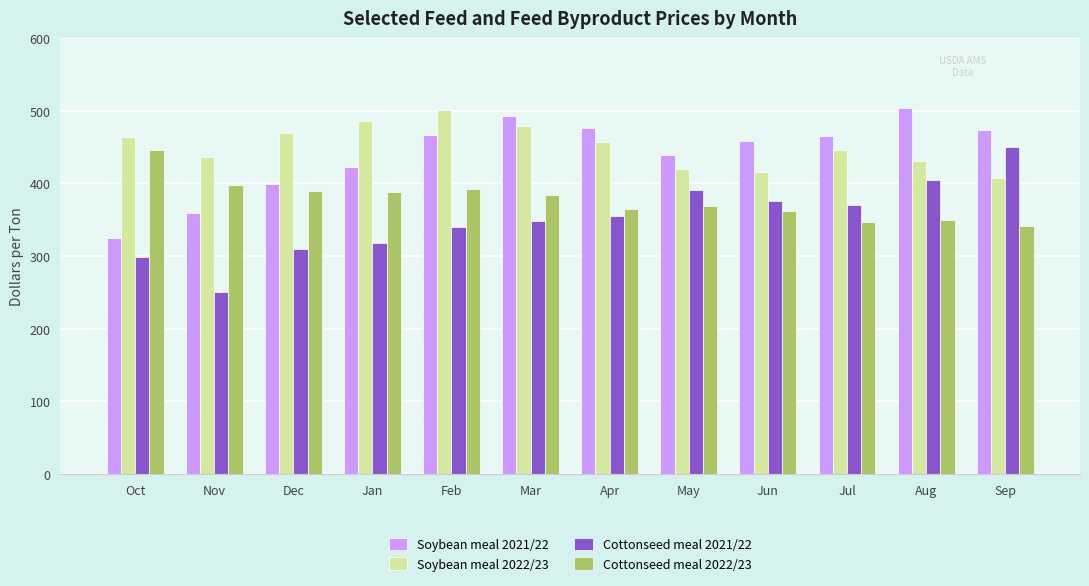

What are all the series names shown in the legend?

Soybean meal 2021/22, Soybean meal 2022/23, Cottonseed meal 2021/22, Cottonseed meal 2022/23